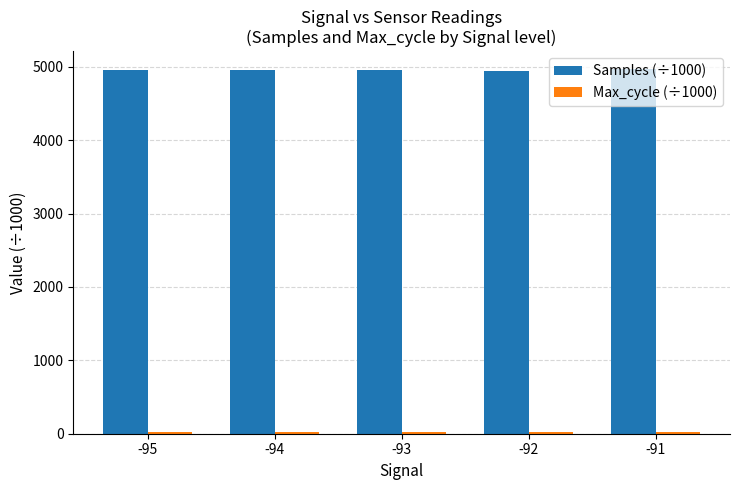

What is the average value of the Samples (÷1000) series?

4957.8